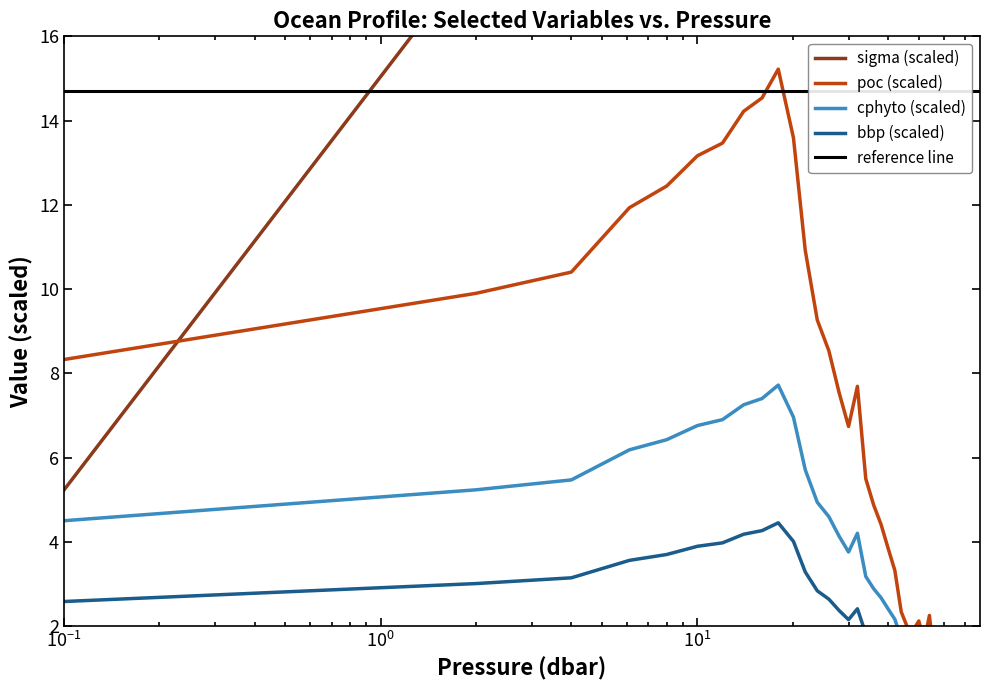

True or false: bbp has a value of 0.9 at 66.0.

True